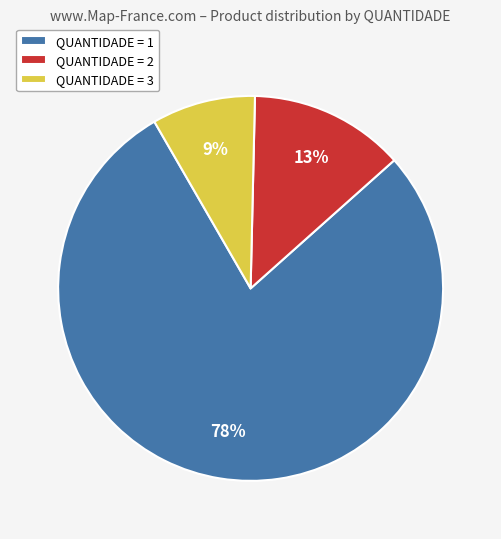

How many segments does this pie chart have?

3